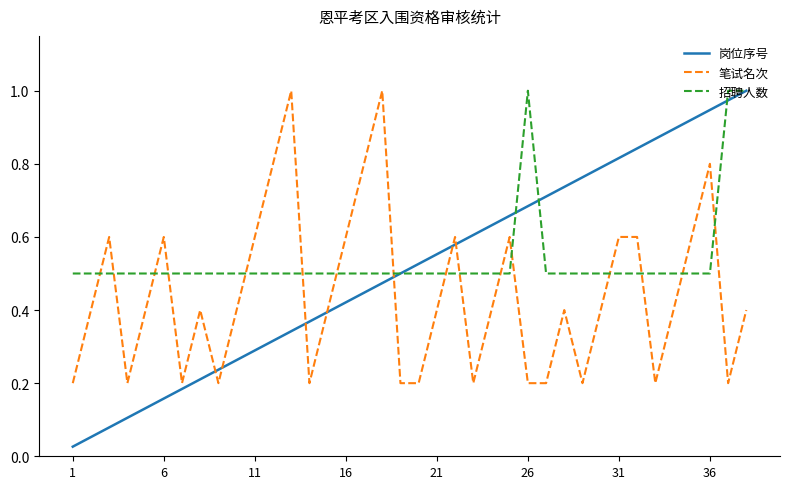

True or false: 岗位序号 and 笔试名次 intersect in this chart.

True